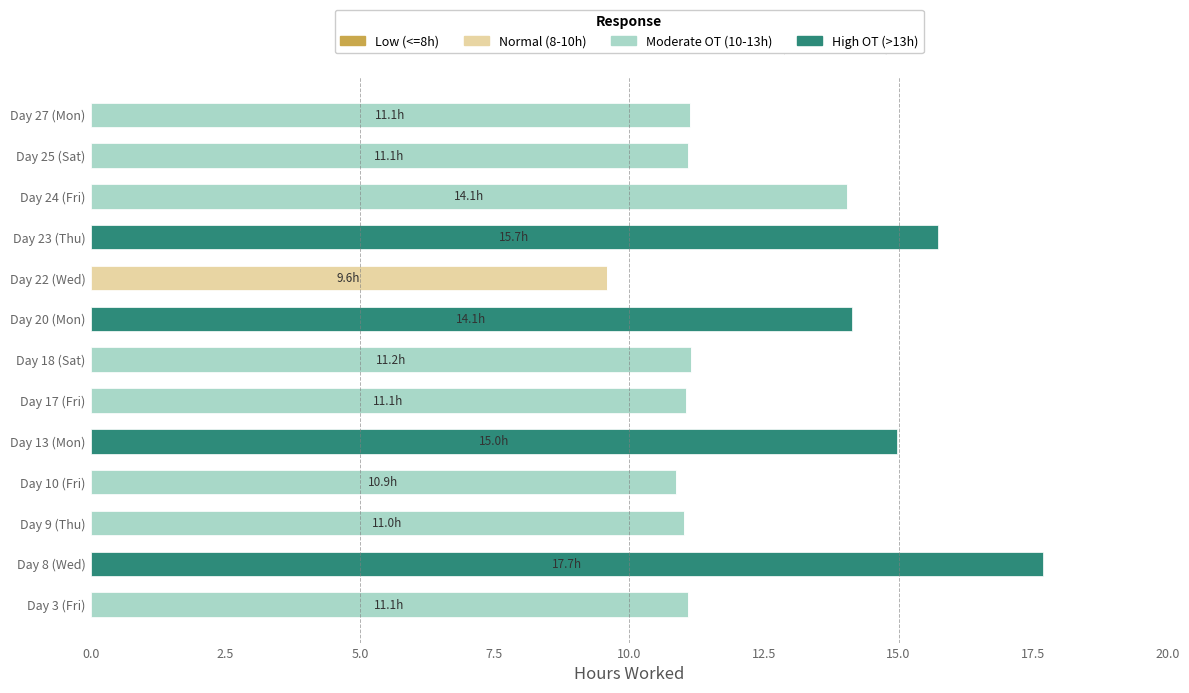

What is the total value across all series at Day 8 (Wed)?

17.7